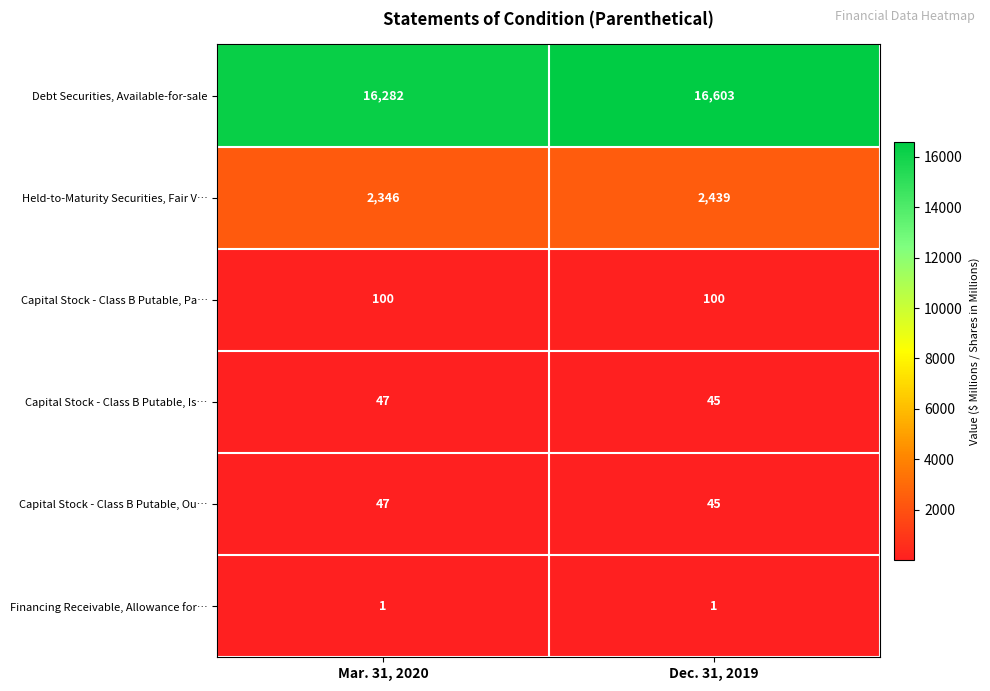

Which series has the largest total across all categories?

row_0